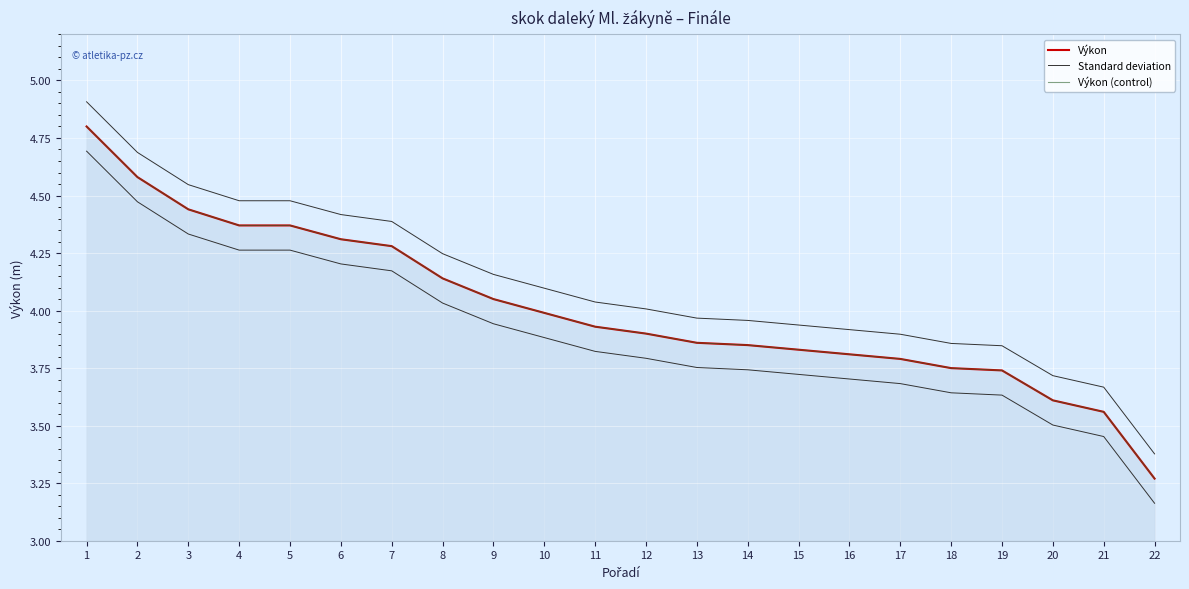

True or false: Standard deviation and Výkon (control) cross at least once.

False